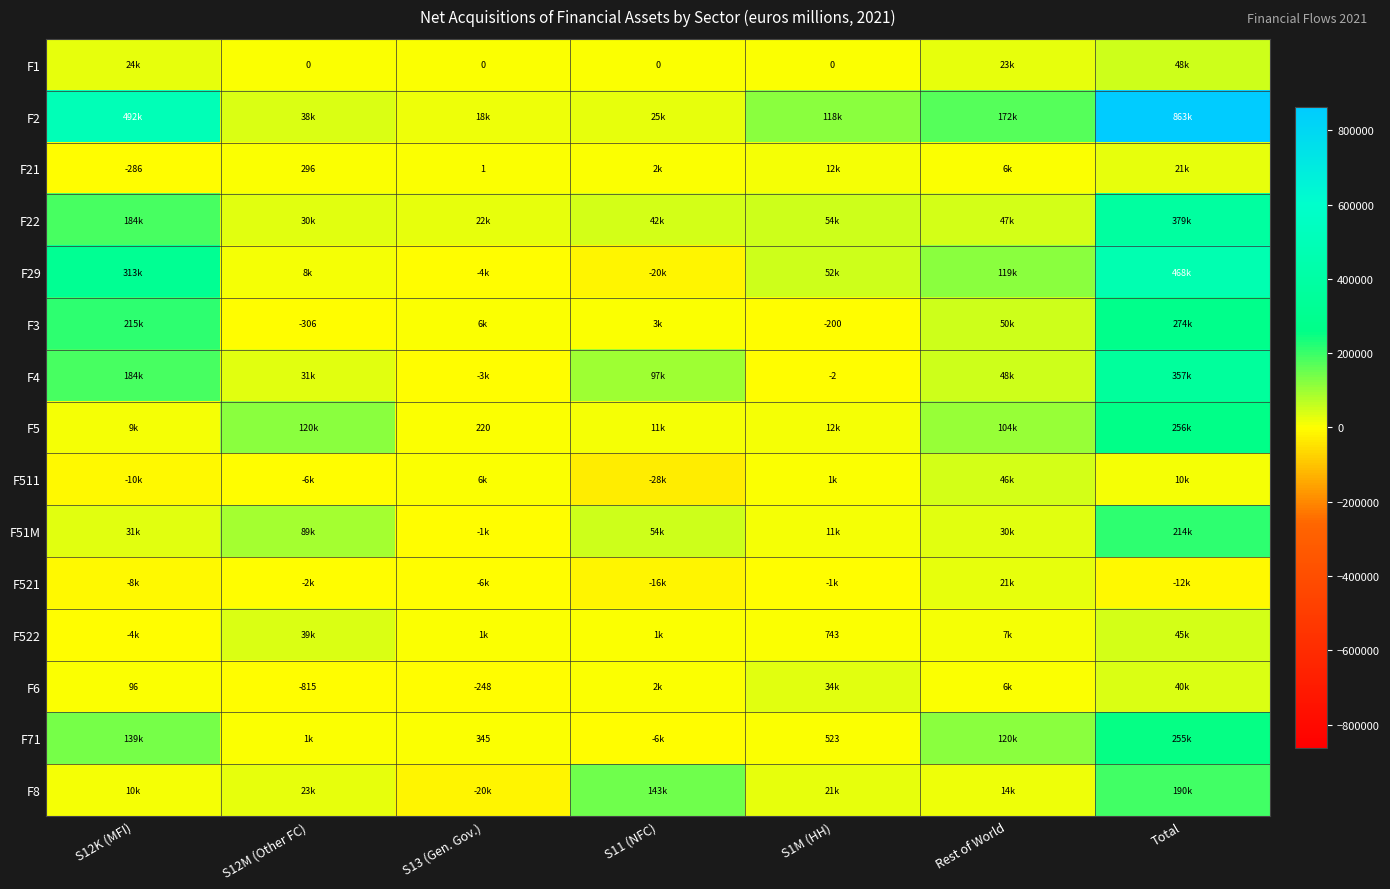

What is the difference between the highest and lowest values at Rest of World?

165839